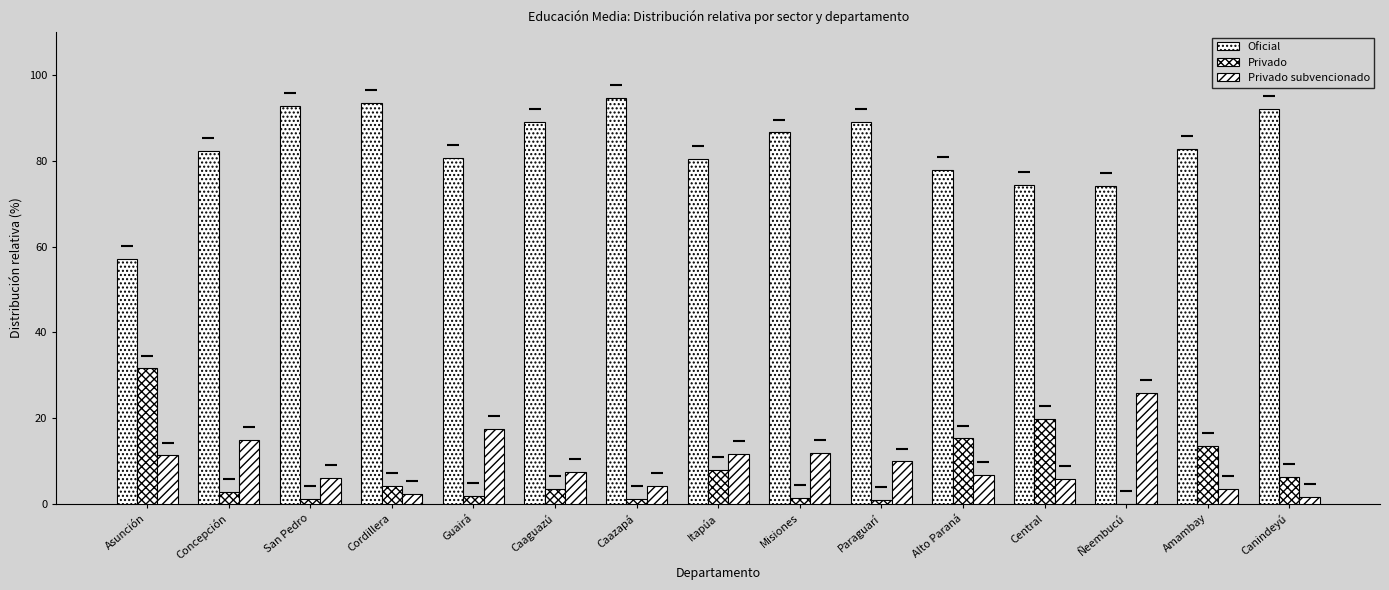

What is the label of the 5th bar from the left?

Guairá